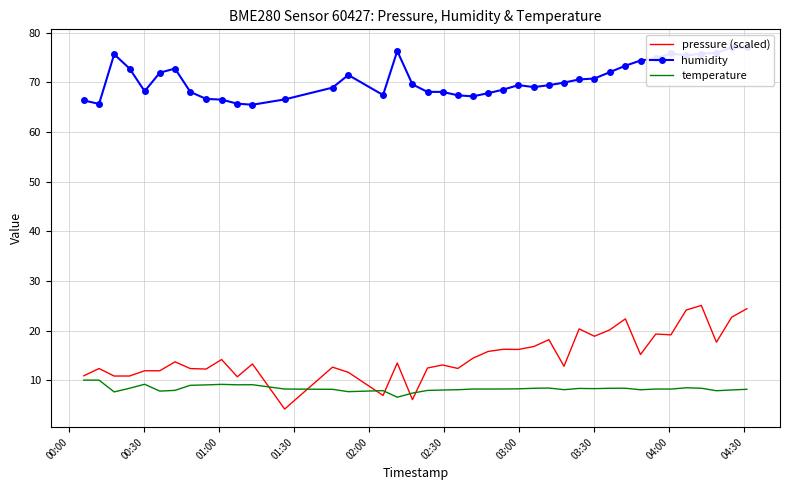

Which series ends up on top after the final intersection of temperature and pressure (scaled)?

pressure (scaled)